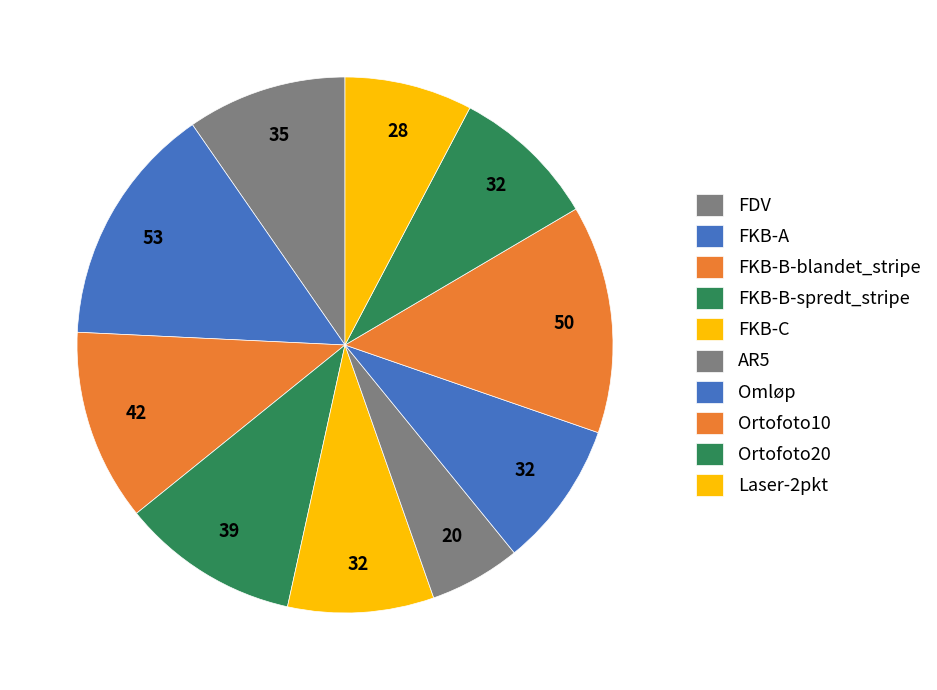

How many slices are in this pie chart?

10